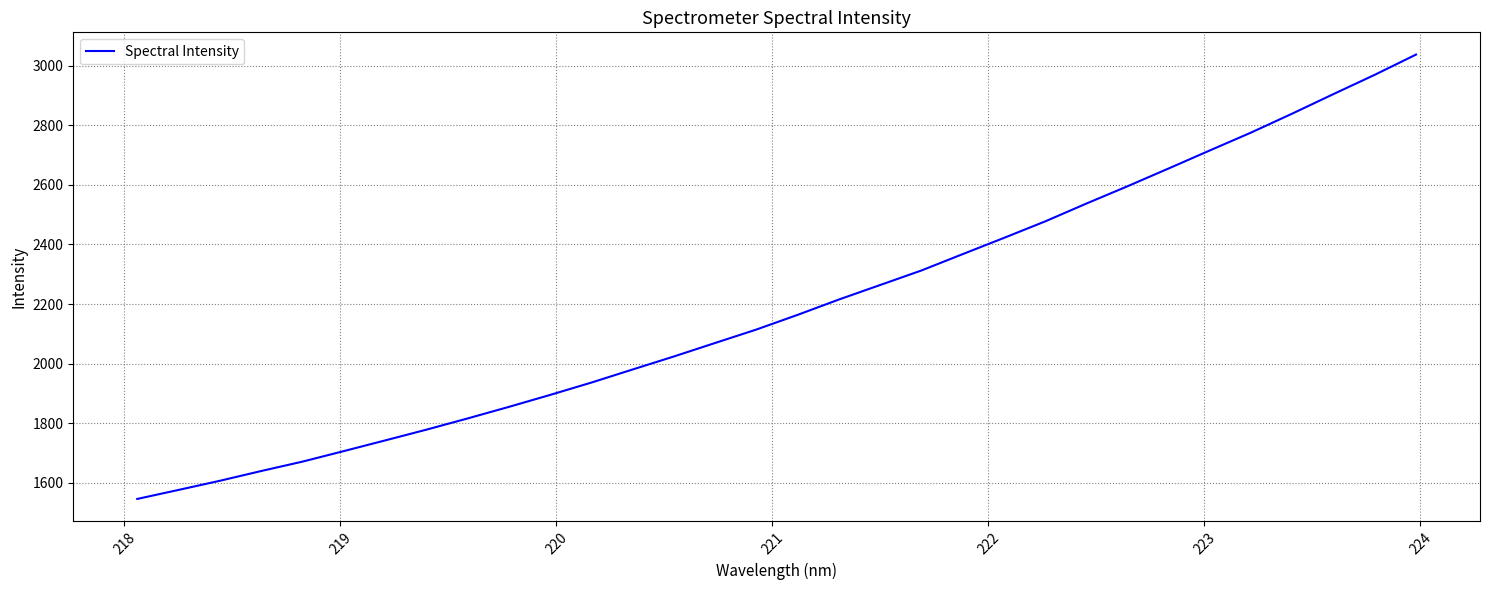

What is the greatest value displayed?

3037.5